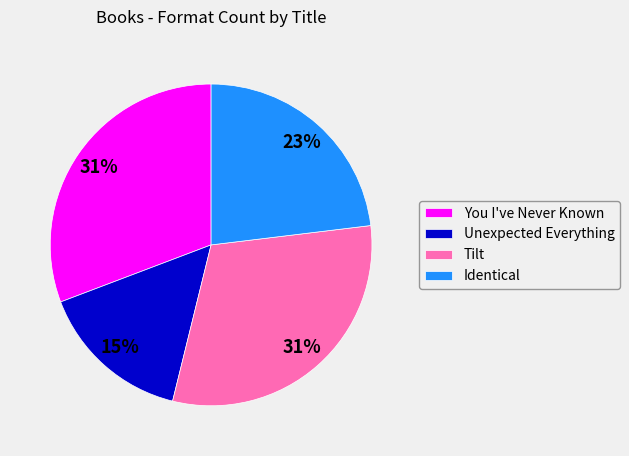

Is there any slice that represents more than half of the pie?

No